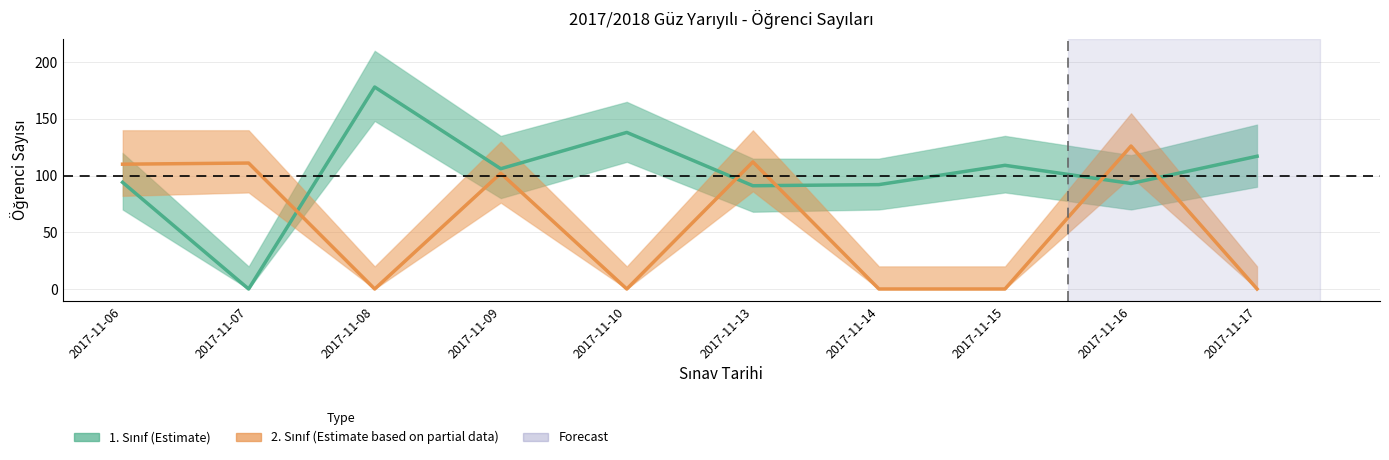

Reading left to right, transcribe all the data shown in this chart.

1. Sinif (center): 94	0	178	106	138	91	92	109	93	117
2. Sinif (center): 110	111	0	102	0	112	0	0	126	0